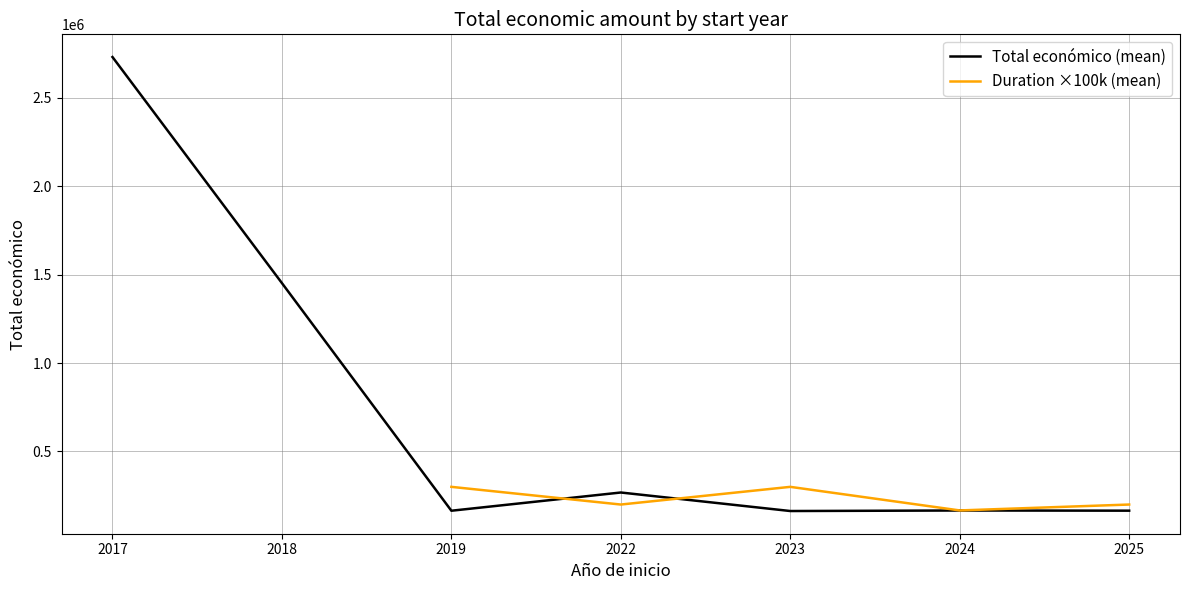

What is the value of the Duration ×100k (mean) point at the 6th from the left?

166666.7